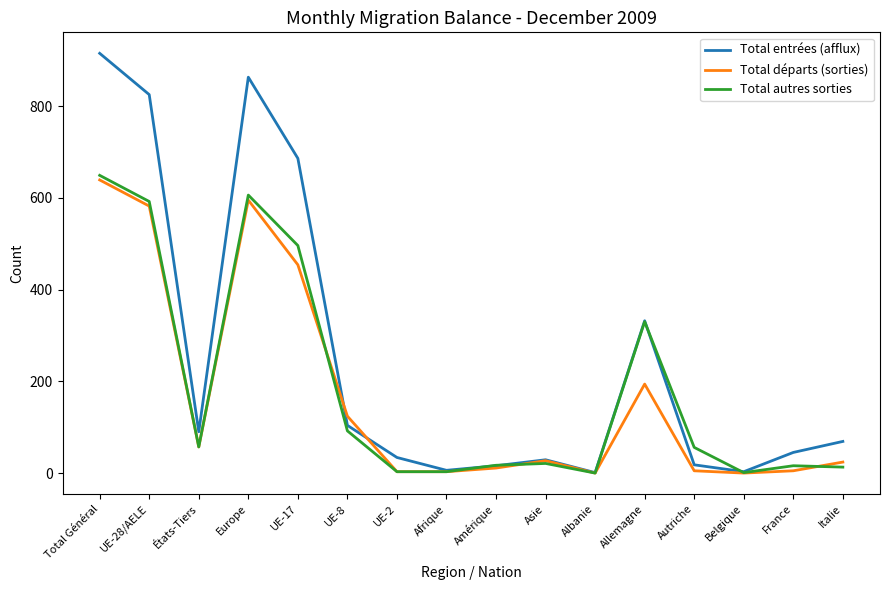

At how many categories does at least one series exceed 420?

4